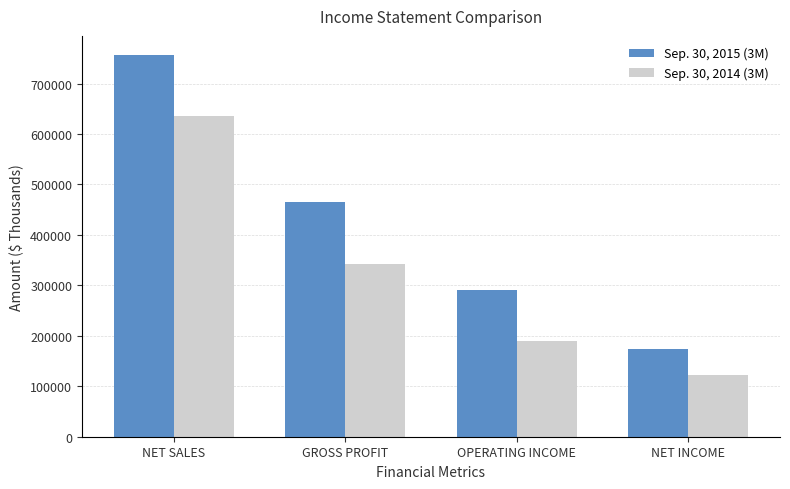

List the series in order of their overall mean, highest first.

Sep. 30, 2015 (3M), Sep. 30, 2014 (3M)